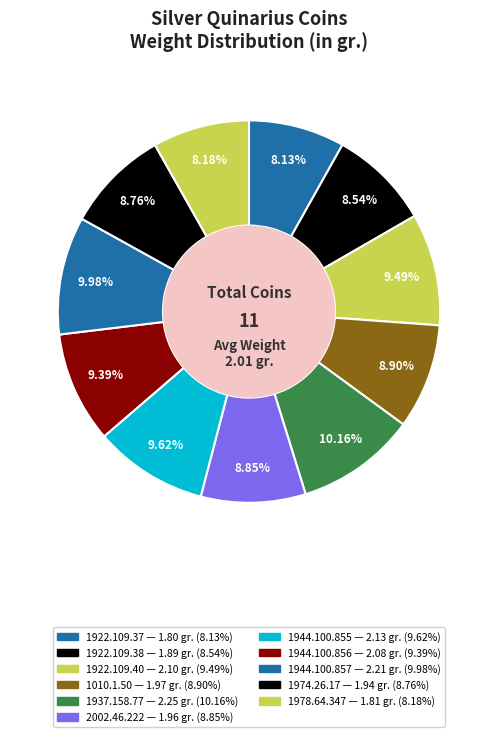

To the nearest percent, what is the difference between the 1944.100.857 and 1010.1.50 slice percentages?

1%